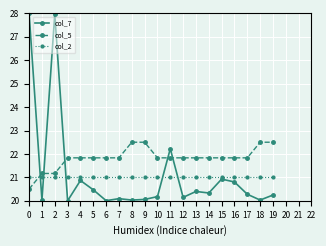

At 8, list the series in order from largest to smallest.

col_5, col_2, col_7